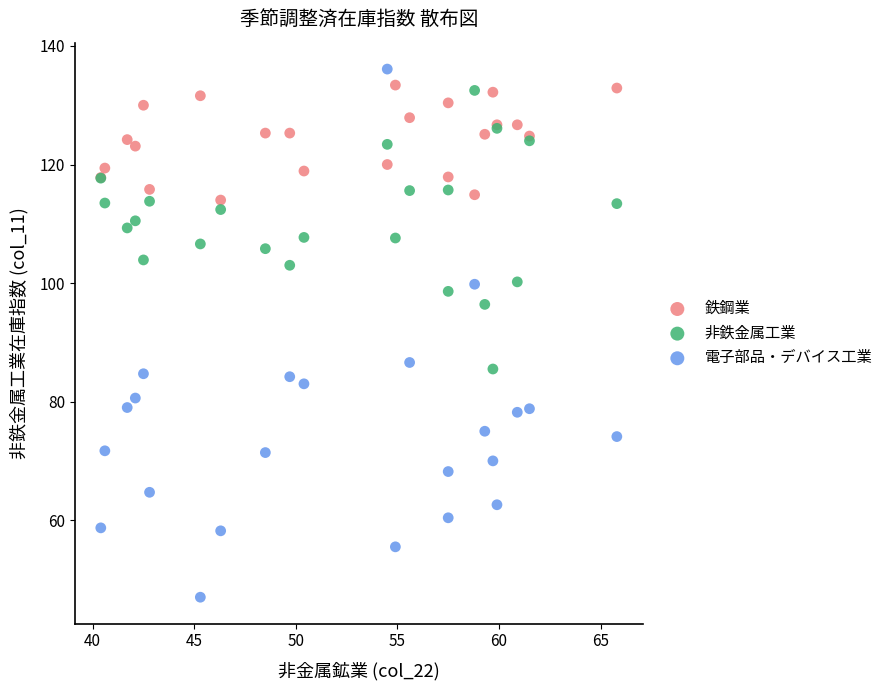

In the 電子部品・デバイス工業 series, what Y value is closest to 91?

86.6